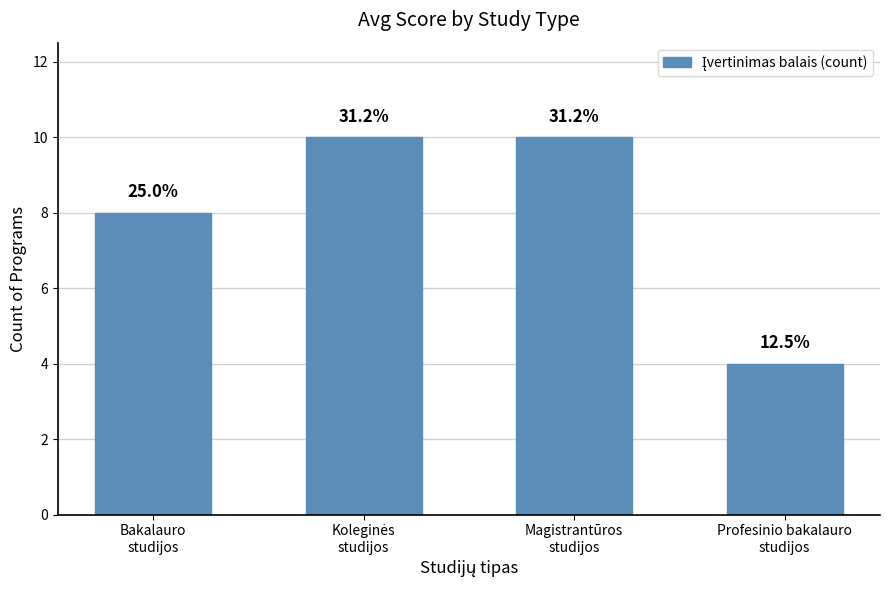

Does the chart contain any negative values?

No